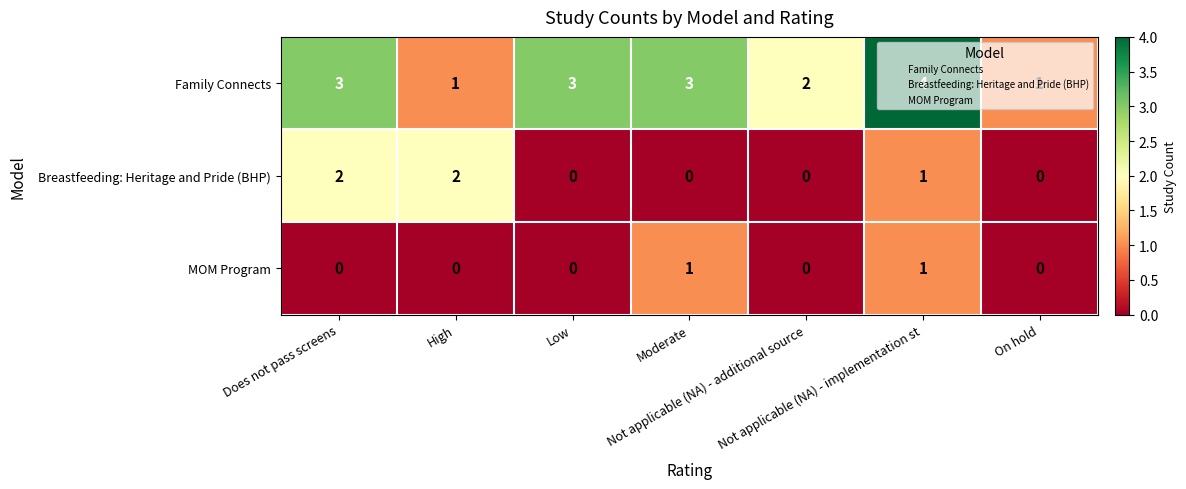

Which series has the largest total across all categories?

Family Connects